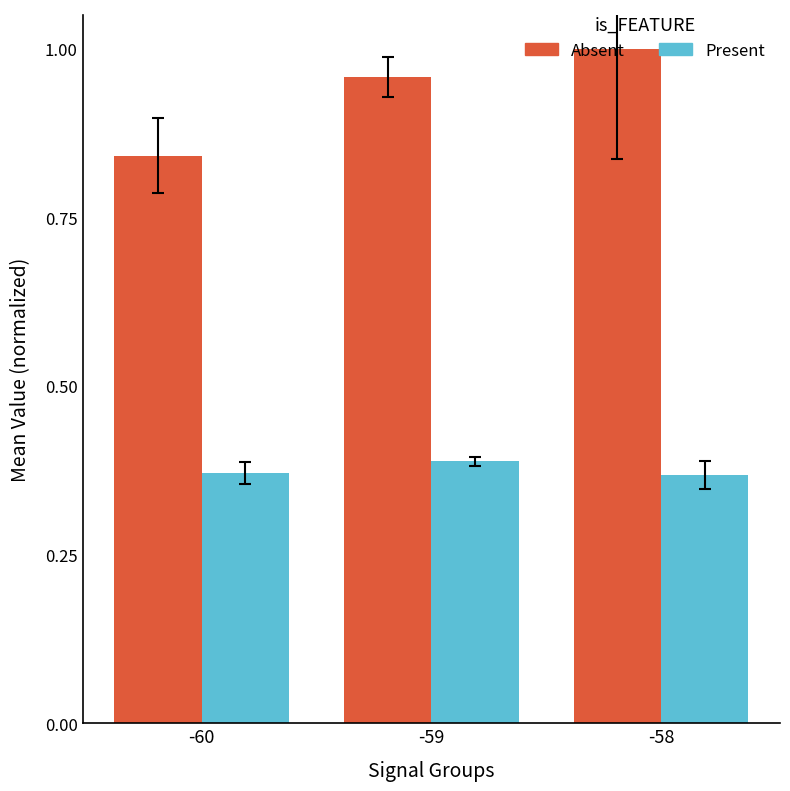

What is the total value across all series at -58?

1.4